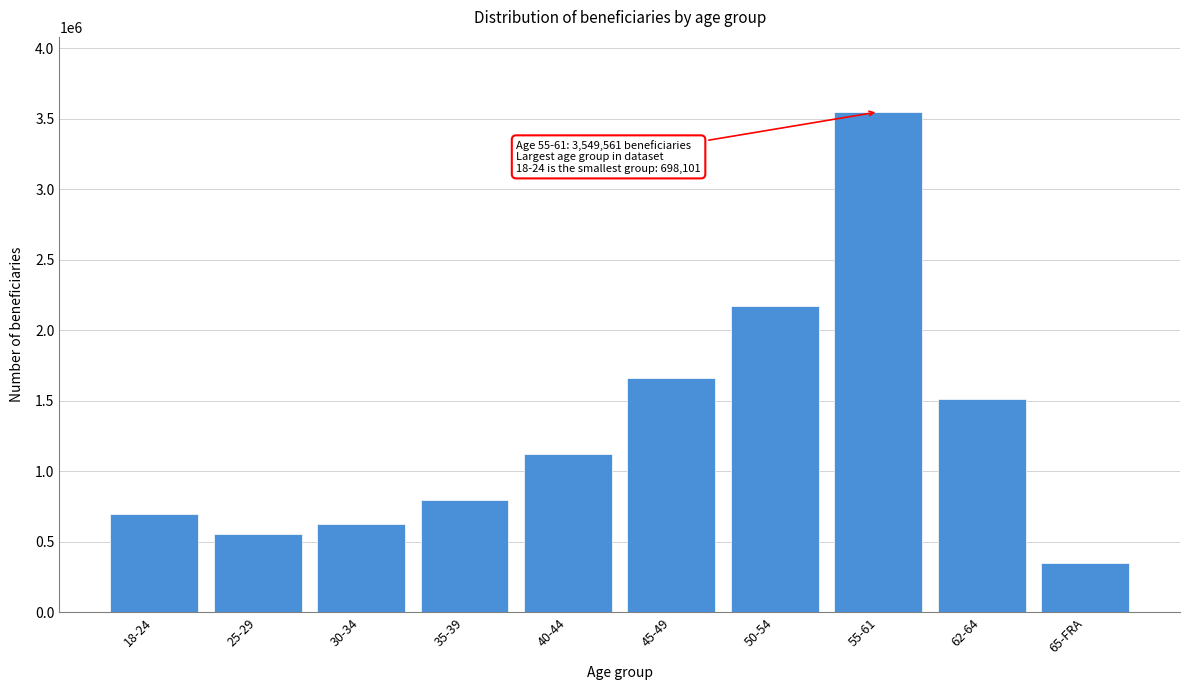

Reading left to right, what are all the values shown in this chart?

698101	554737	624484	798242	1118076	1662437	2169841	3549561	1509301	351019